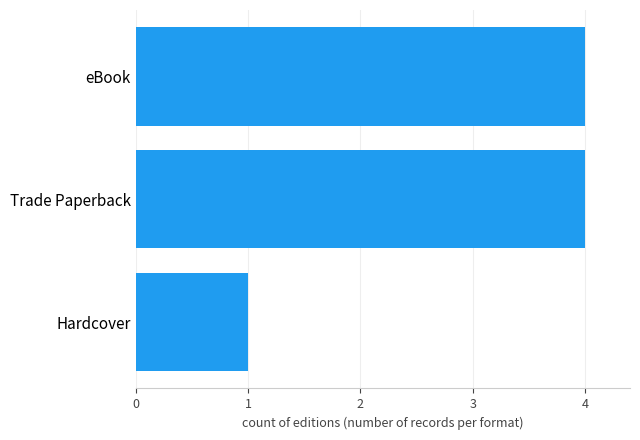

What is the minimum value shown in the chart?

1